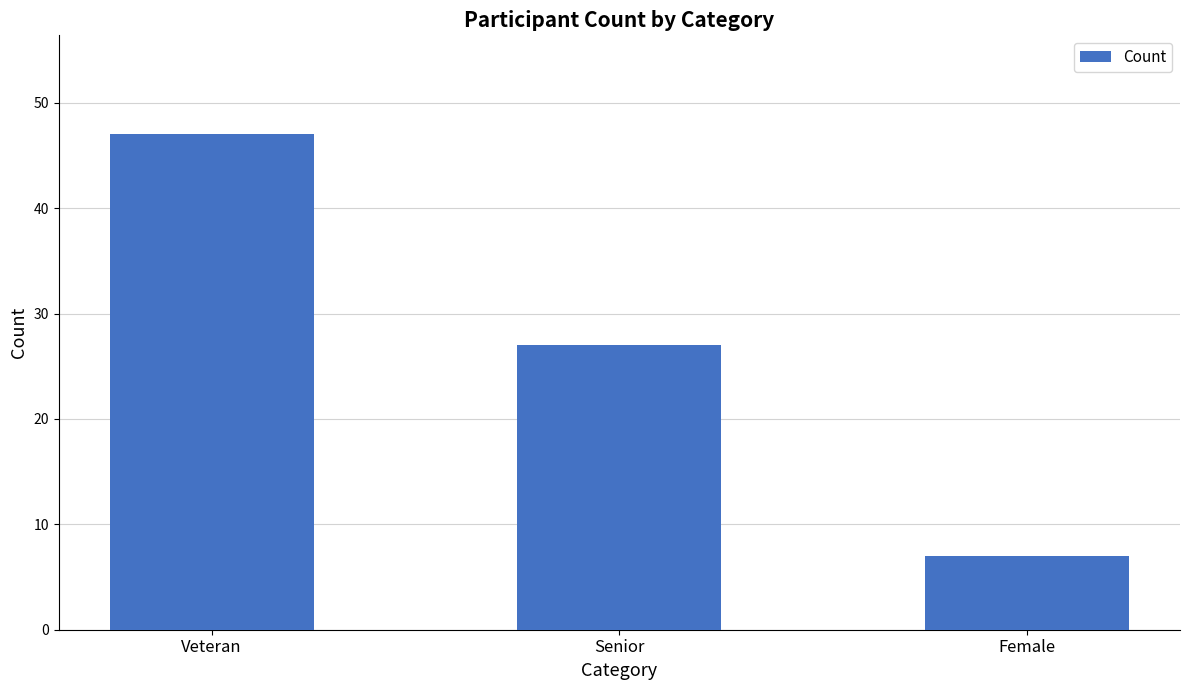

Is it true that the value at Senior is 27?

True